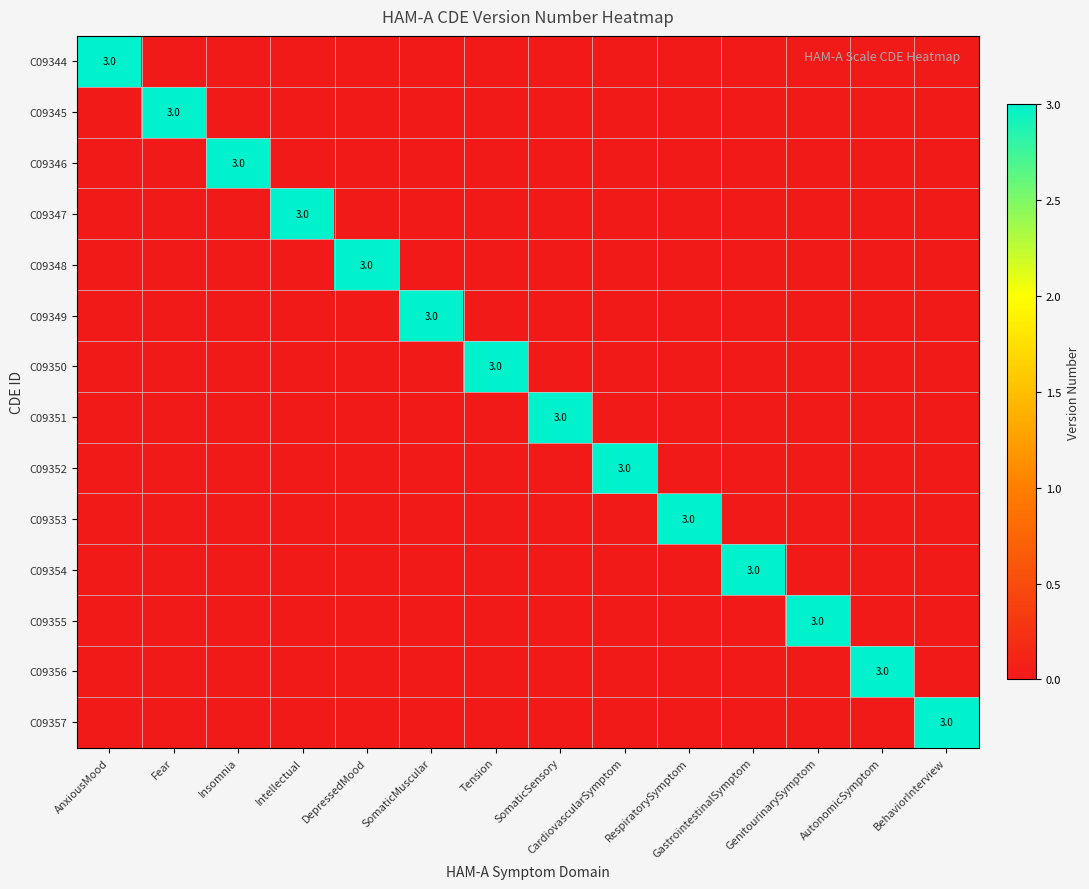

At which category does the chart reach its minimum across all series?

Fear